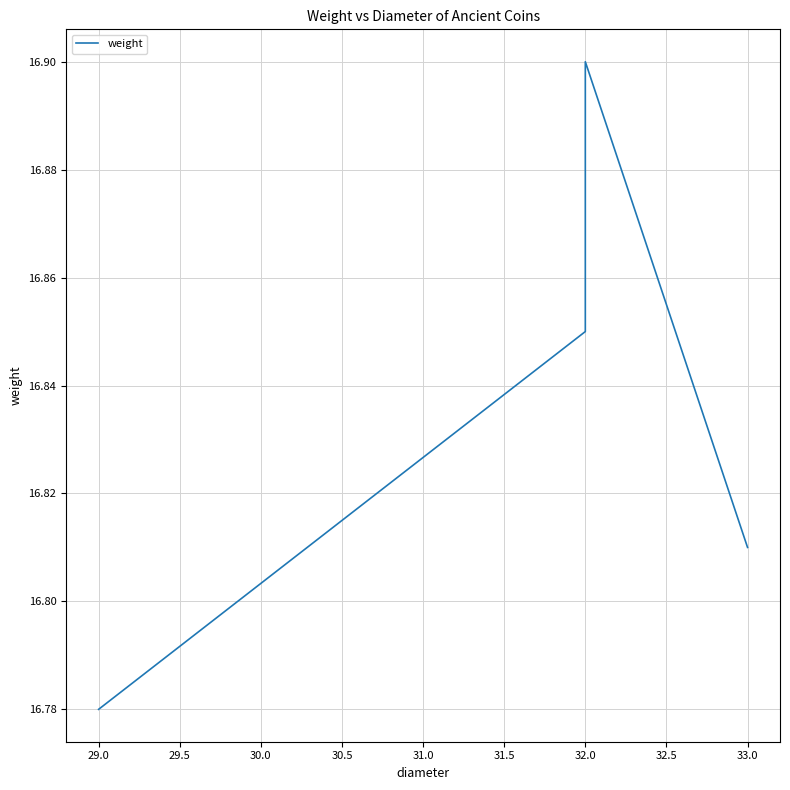

How many values are between 16 and 17?

4